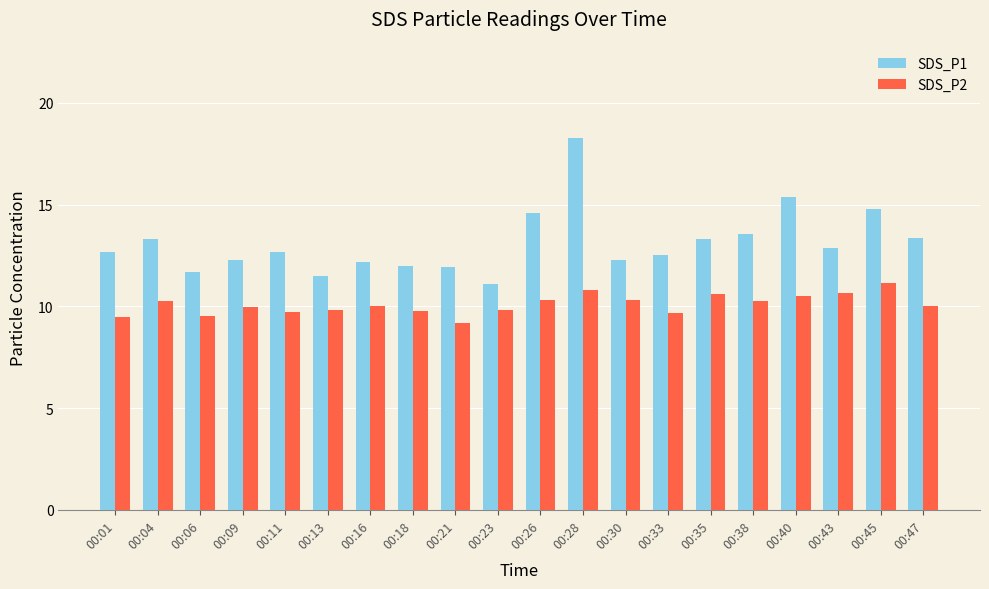

How many bars are there in total?

40